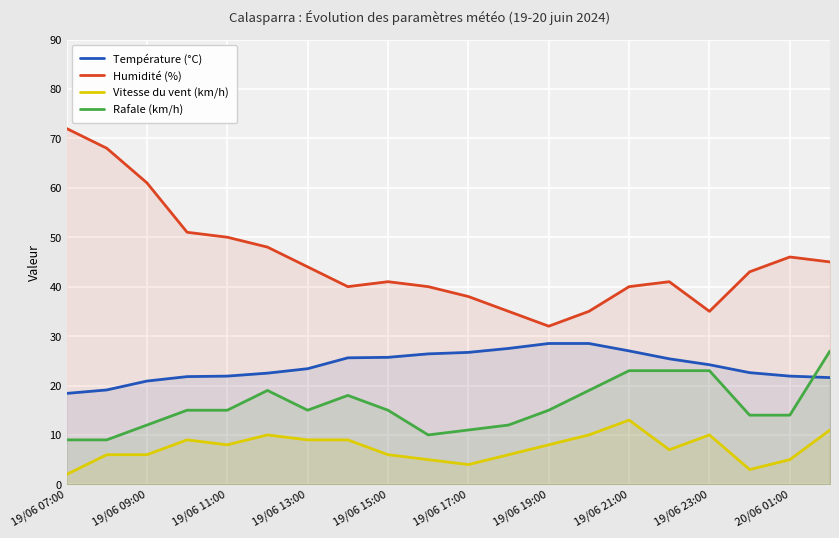

Which series has the widest spread of values?

Humidité (%)